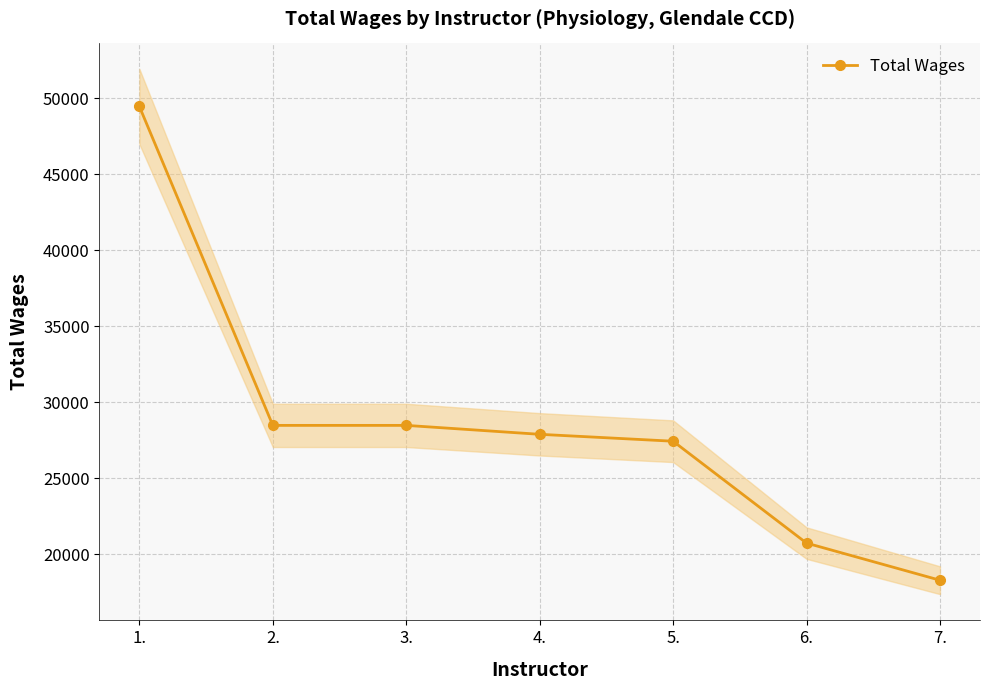

Where does the data first go above 27887?

1.